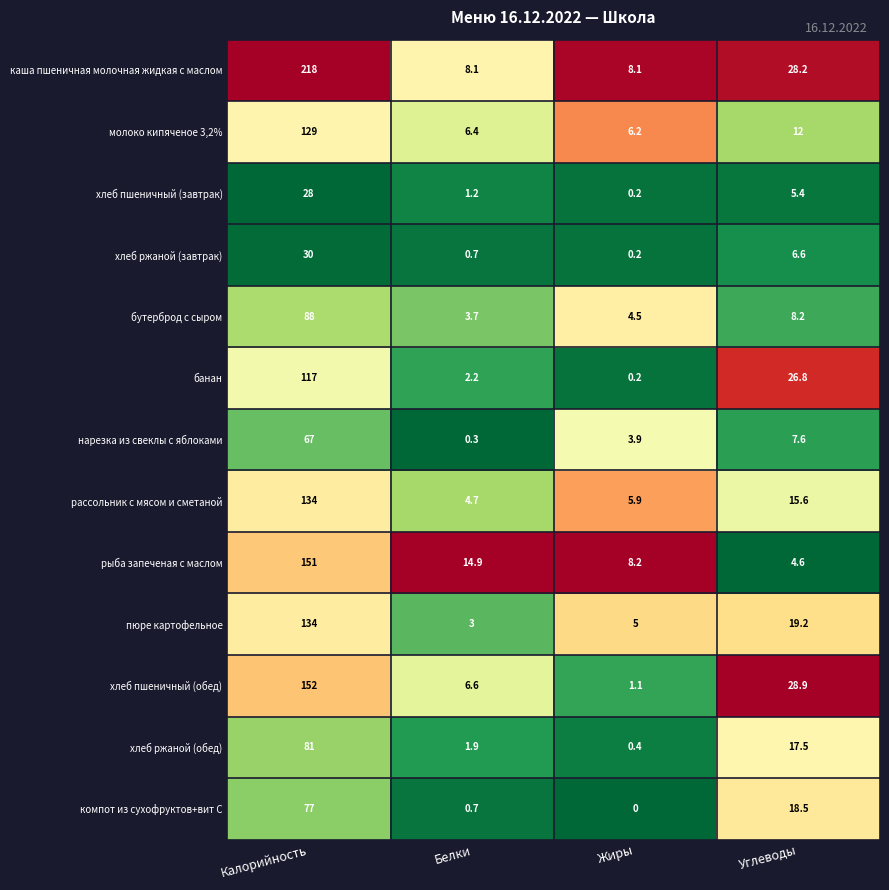

List the labels in order of хлеб ржаной (завтрак) value, largest first.

Калорийность, Углеводы, Белки, Жиры